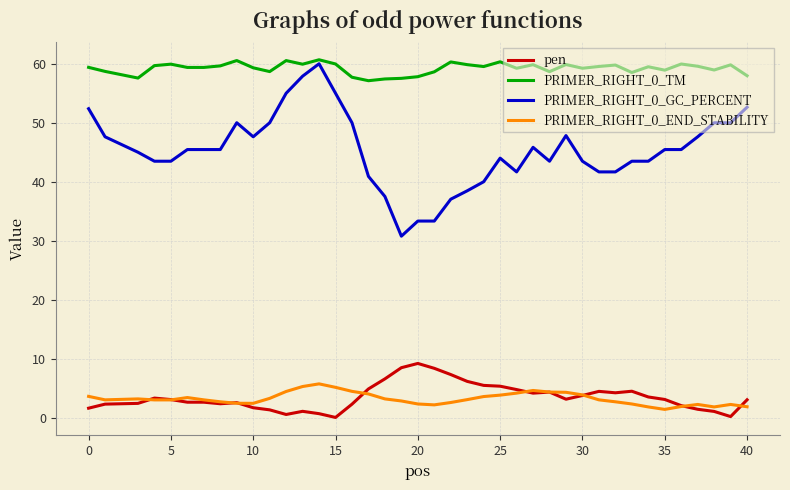

What is the maximum value shown in the chart?

60.7